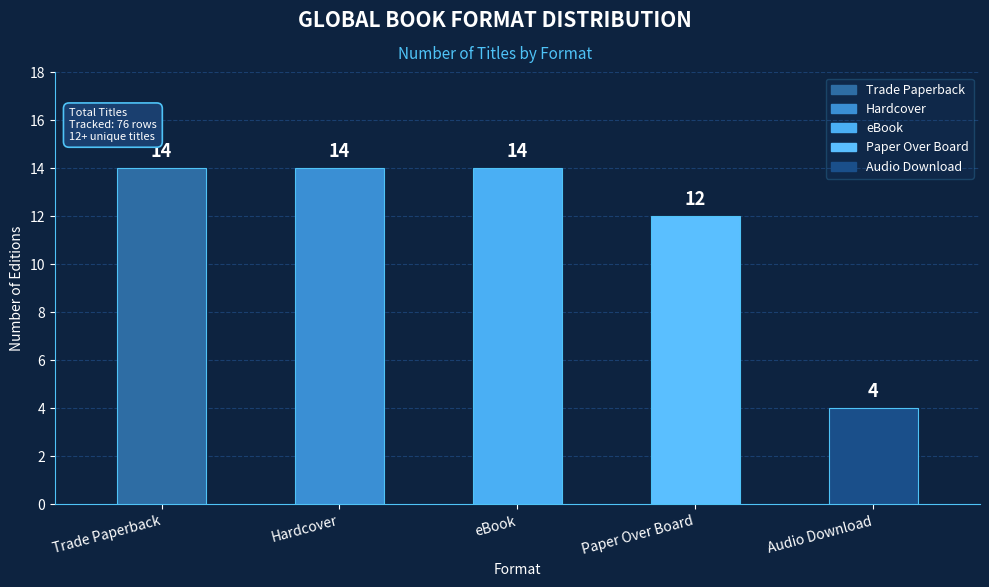

What is the difference between the maximum and second lowest values?

2